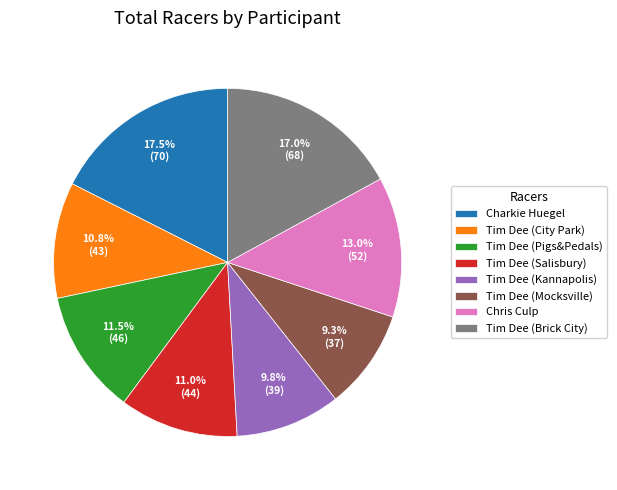

Do Tim Dee (Salisbury) and Charkie Huegel together represent more than half of the pie?

No